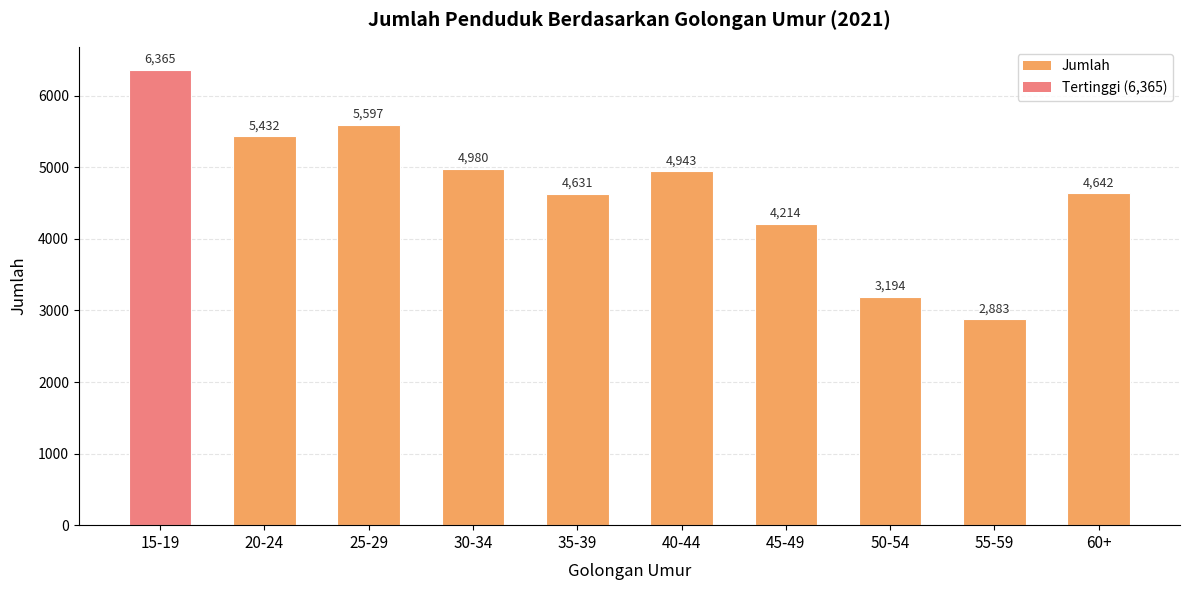

How many data points are less than 4943?

5